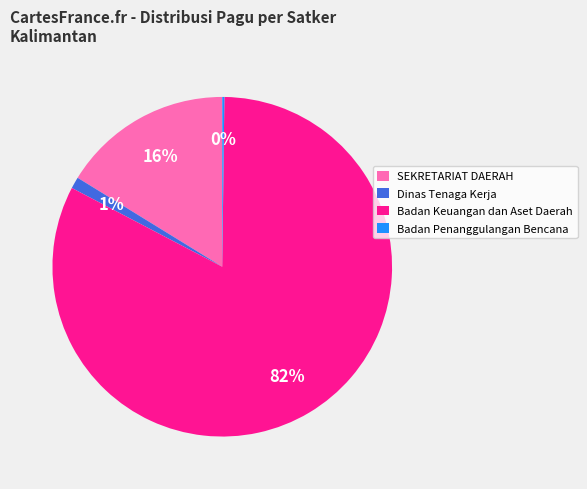

What percentage is the Dinas Tenaga Kerja slice, to the nearest percent?

1%